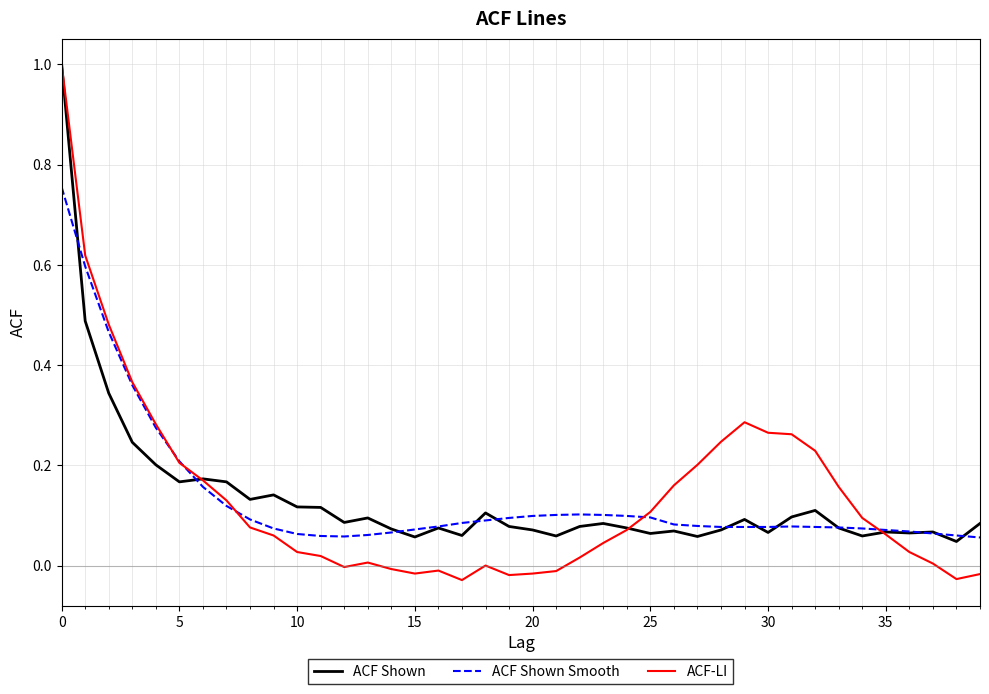

Which series has the widest spread of values?

ACF-LI